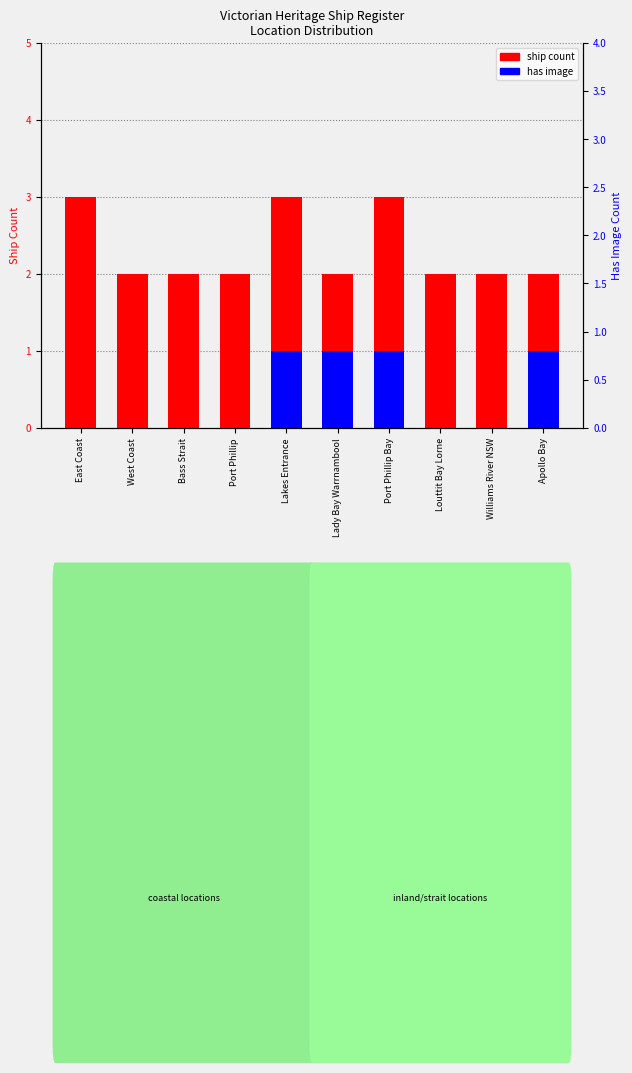

What position from the right is Port Phillip Bay?

4